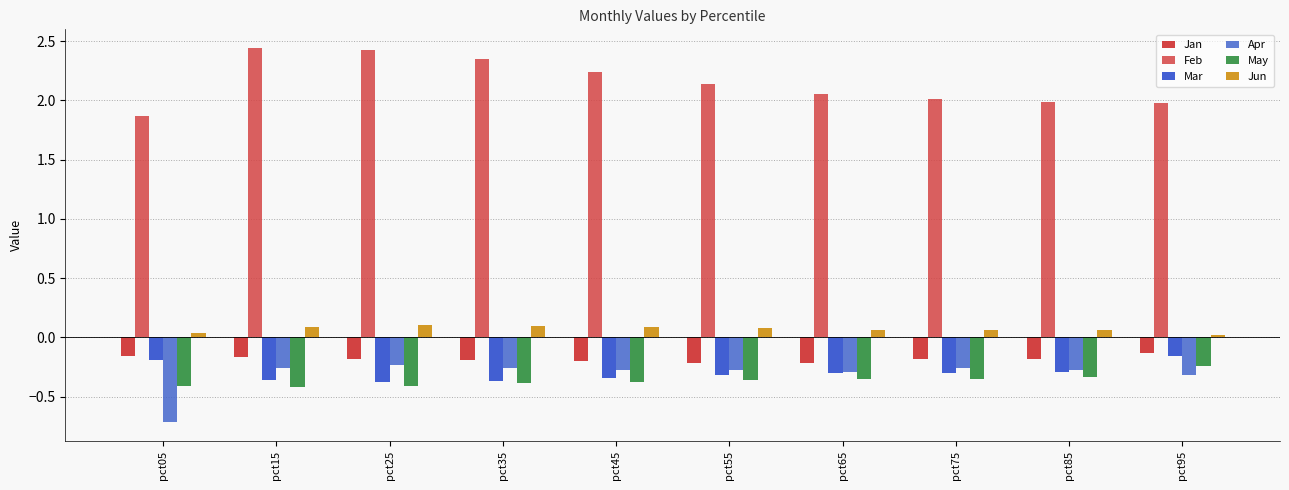

How many data points does each series have?

10